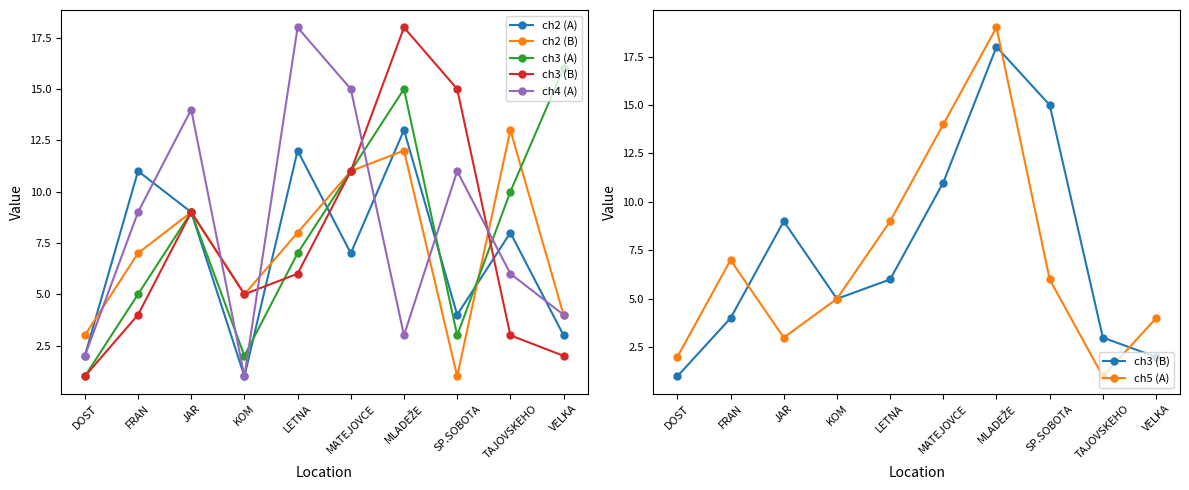

What are all the series names shown in the legend?

ch2 (A), ch2 (B), ch3 (A), ch3 (B), ch4 (A), ch5 (A)